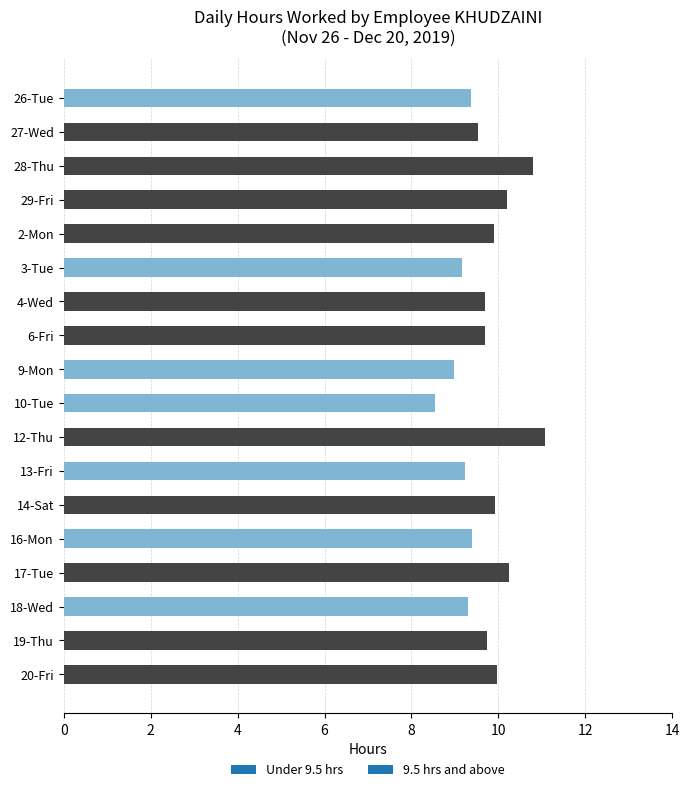

What is the ratio of the value at 16-Mon to the value at 9-Mon?

1.0